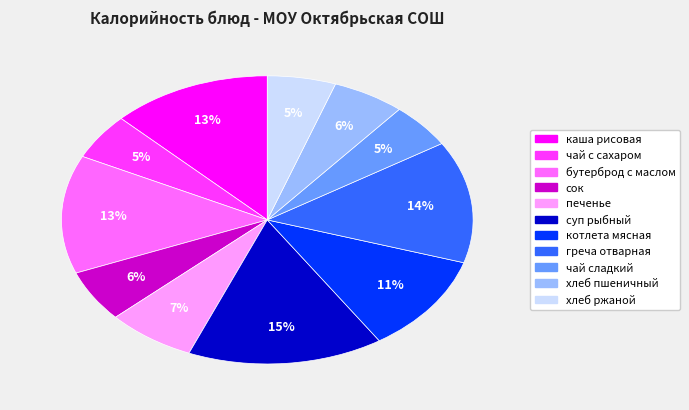

The котлета мясная slice represents 4% of the pie. True or false?

False